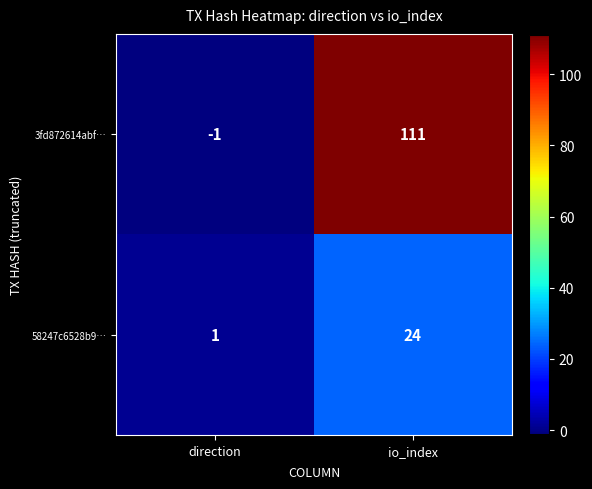

What is the sum of all 3fd872614abf… values?

110